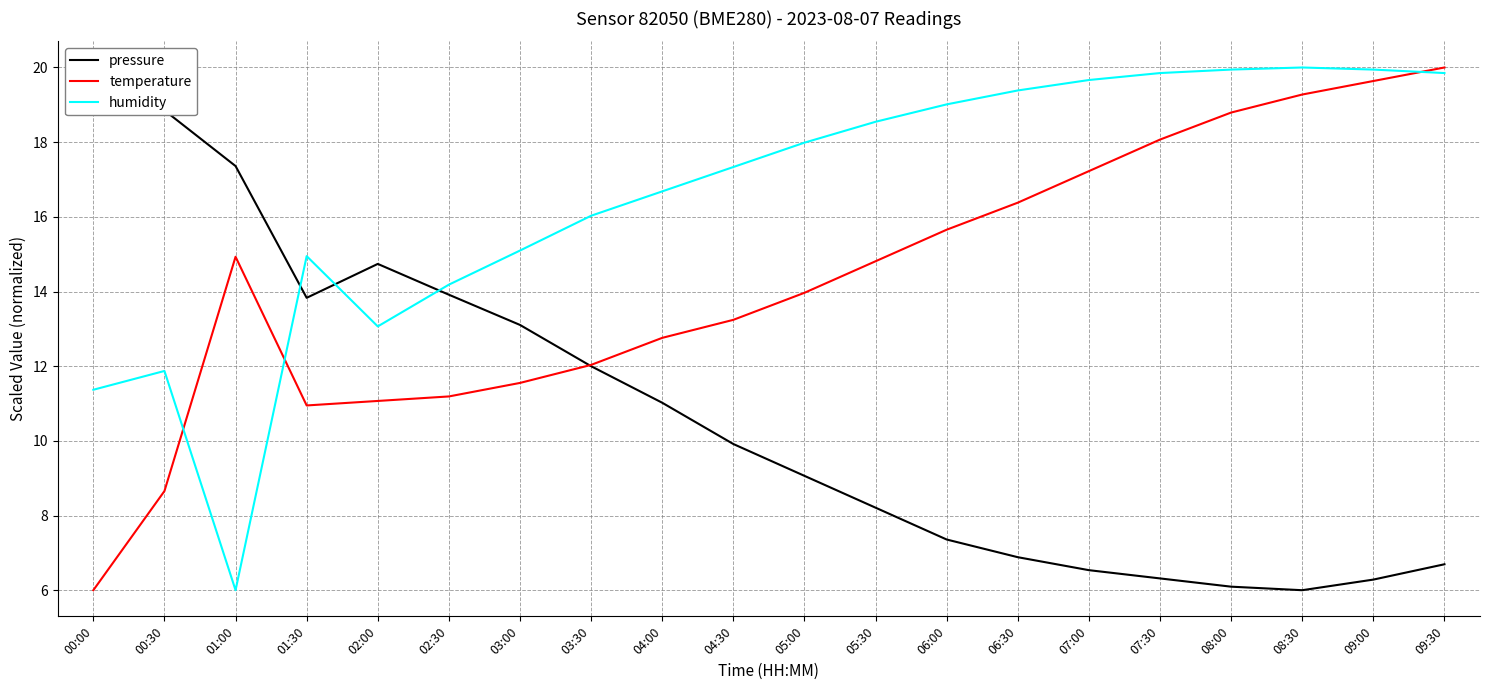

Is it true that pressure equals 6.3 at 07:30?

True